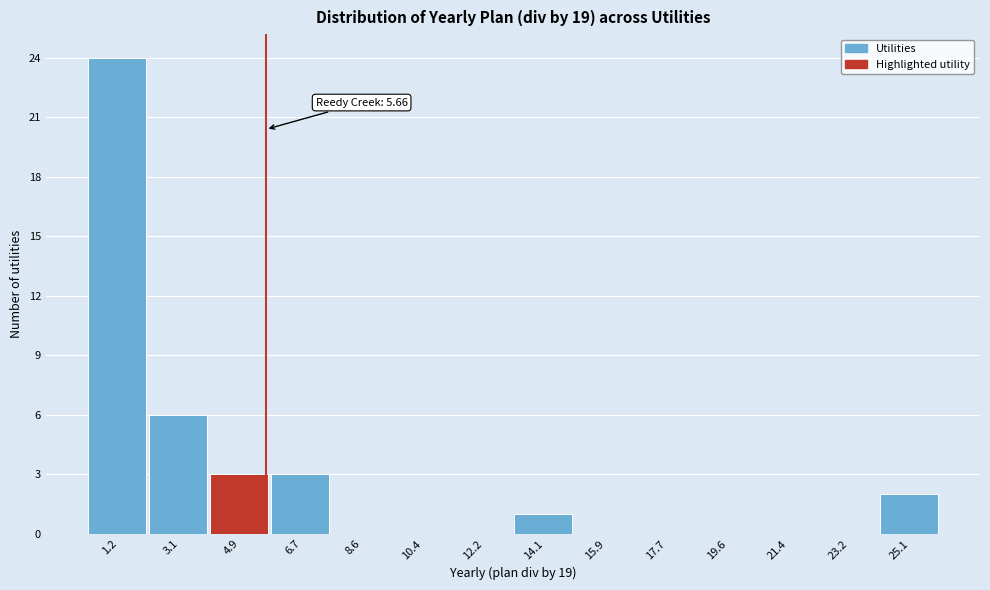

Which range on the x-axis has the tallest bar?

0.4 to 2.2